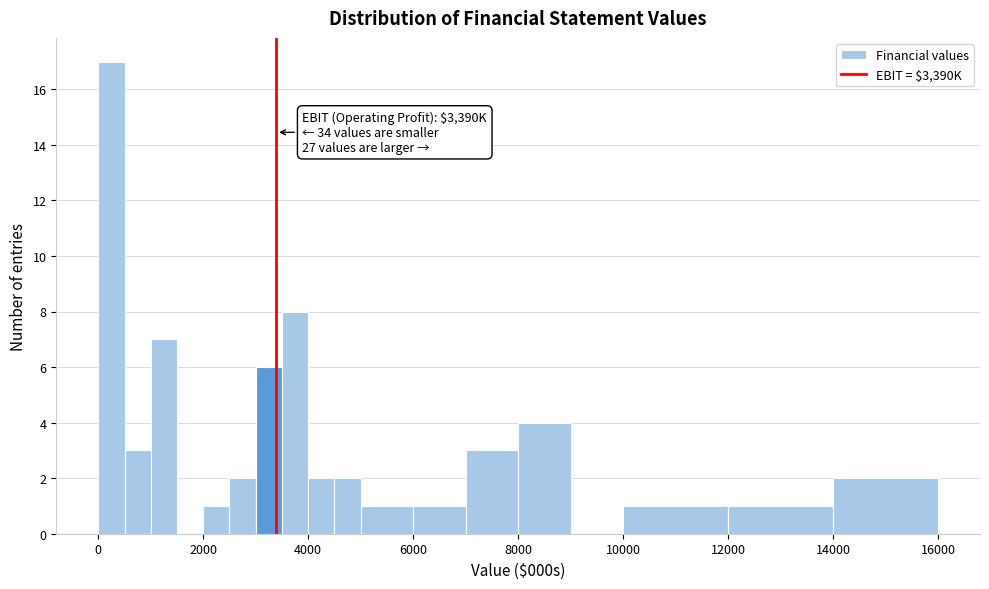

Read against the x-axis, roughly where is the centre of the tallest bar?

200